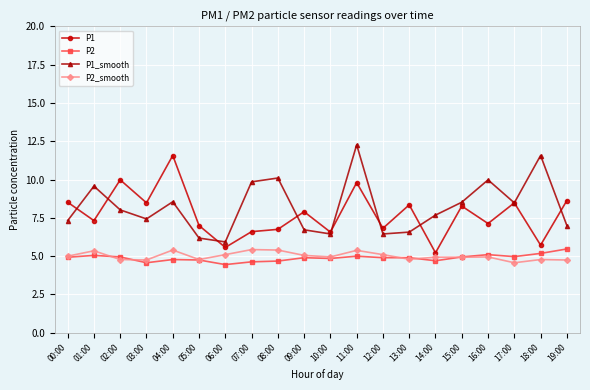

Does the chart have visible grid lines?

Yes